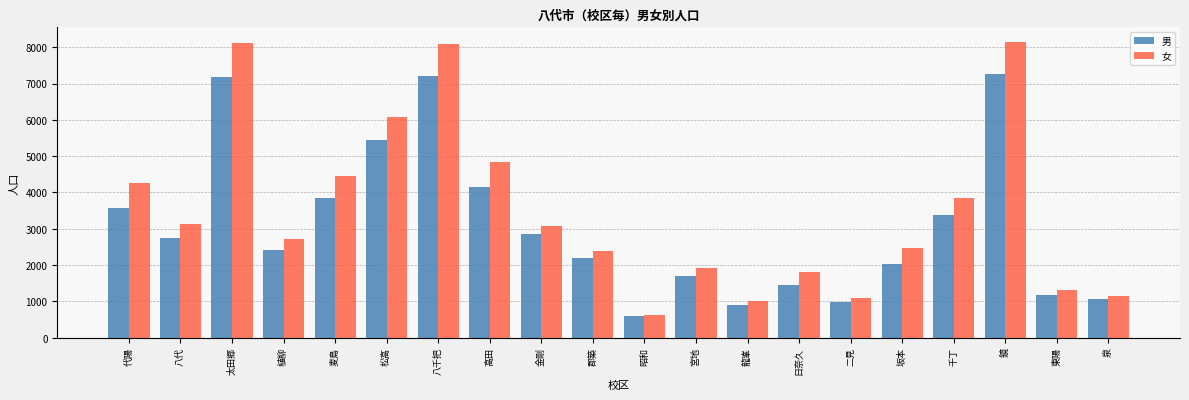

Which series has the largest range (max minus min)?

女